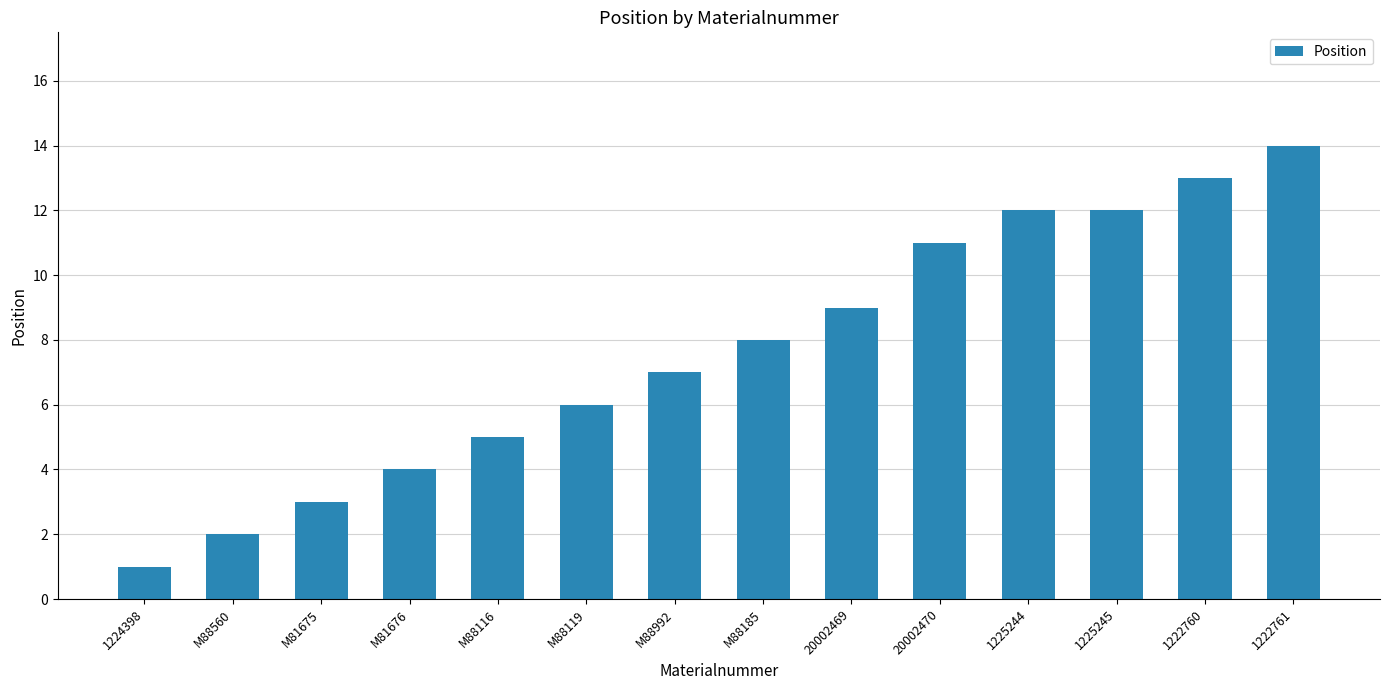

Reading right to left, transcribe all the data shown in this chart.

1222761=14	1222760=13	1225245=12	1225244=12	20002470=11	20002469=9	M88185=8	M88992=7	M88119=6	M88116=5	M81676=4	M81675=3	M88560=2	1224398=1